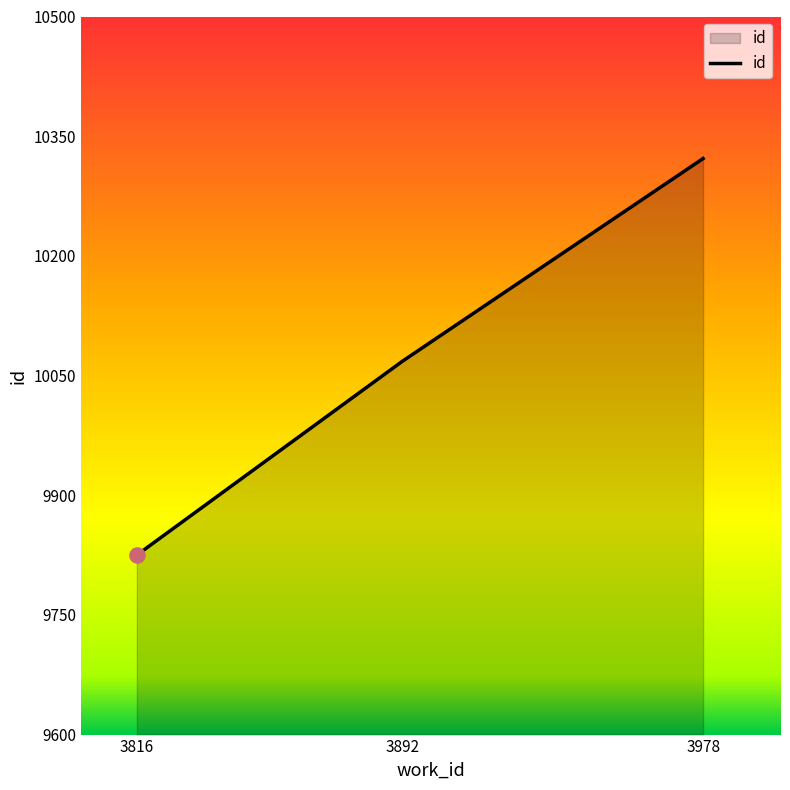

Between 3892 and 3816, which is larger?

3892